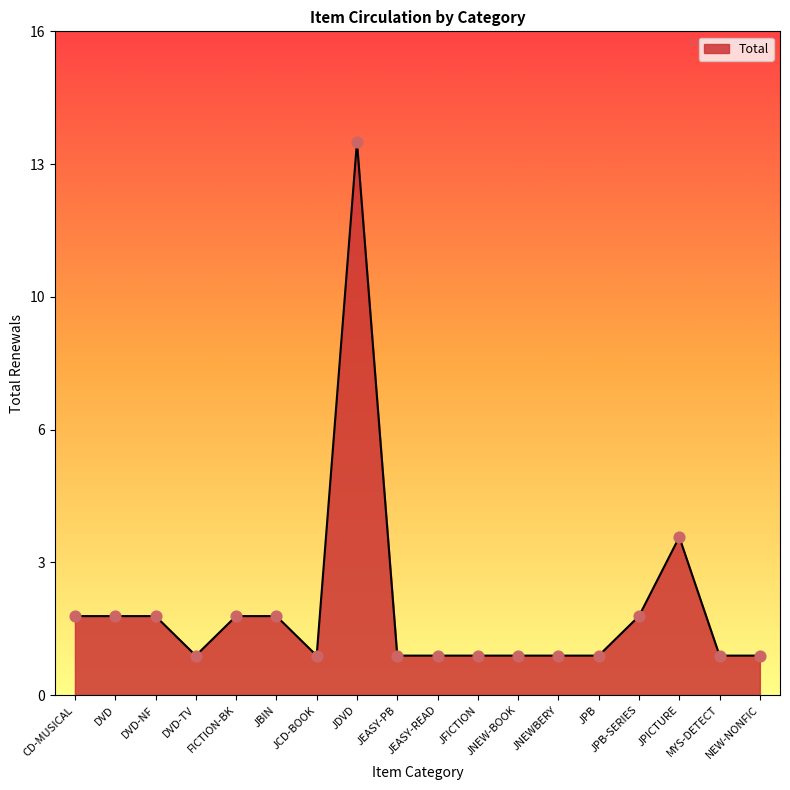

Does the chart have visible grid lines?

No